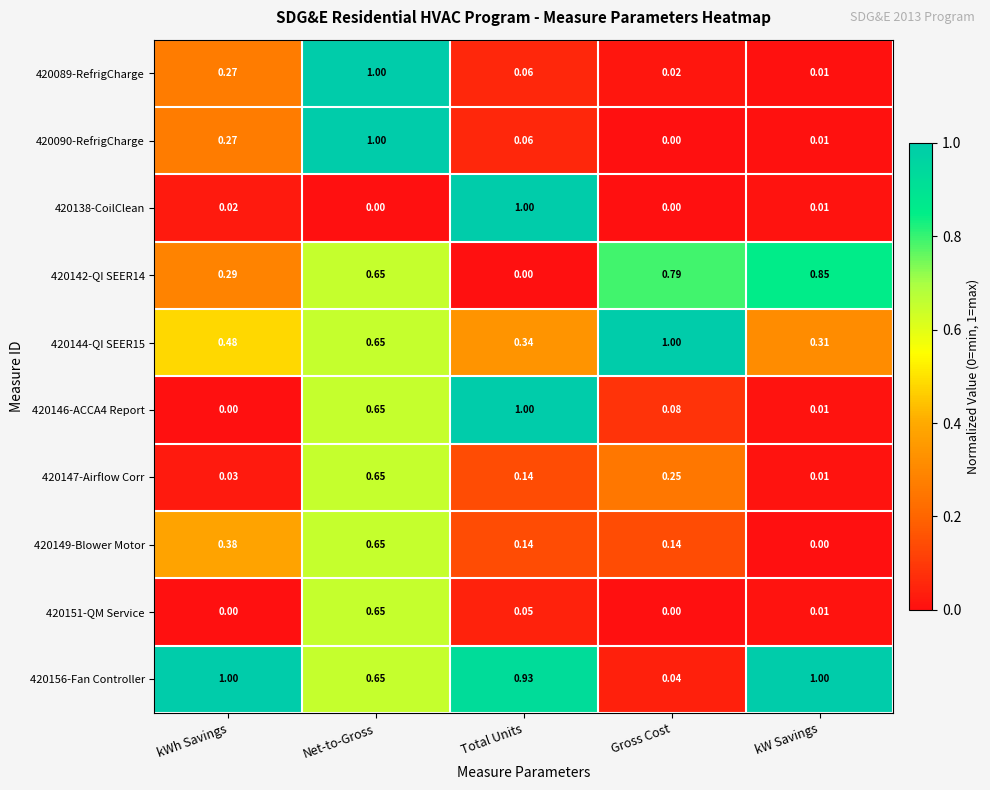

What is the difference between the highest and lowest values at kW Savings?

1.0